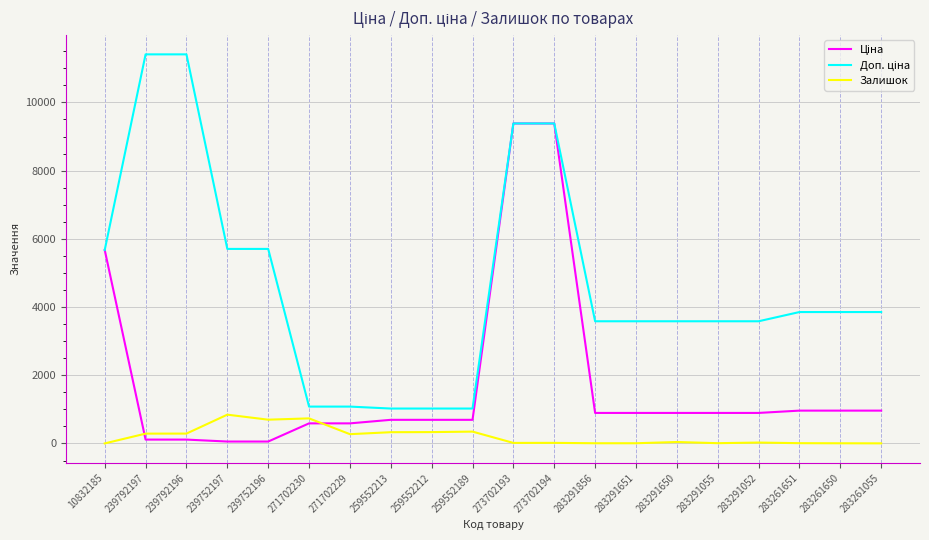

True or false: Залишок has a value of 9.0 at 283291055.

True